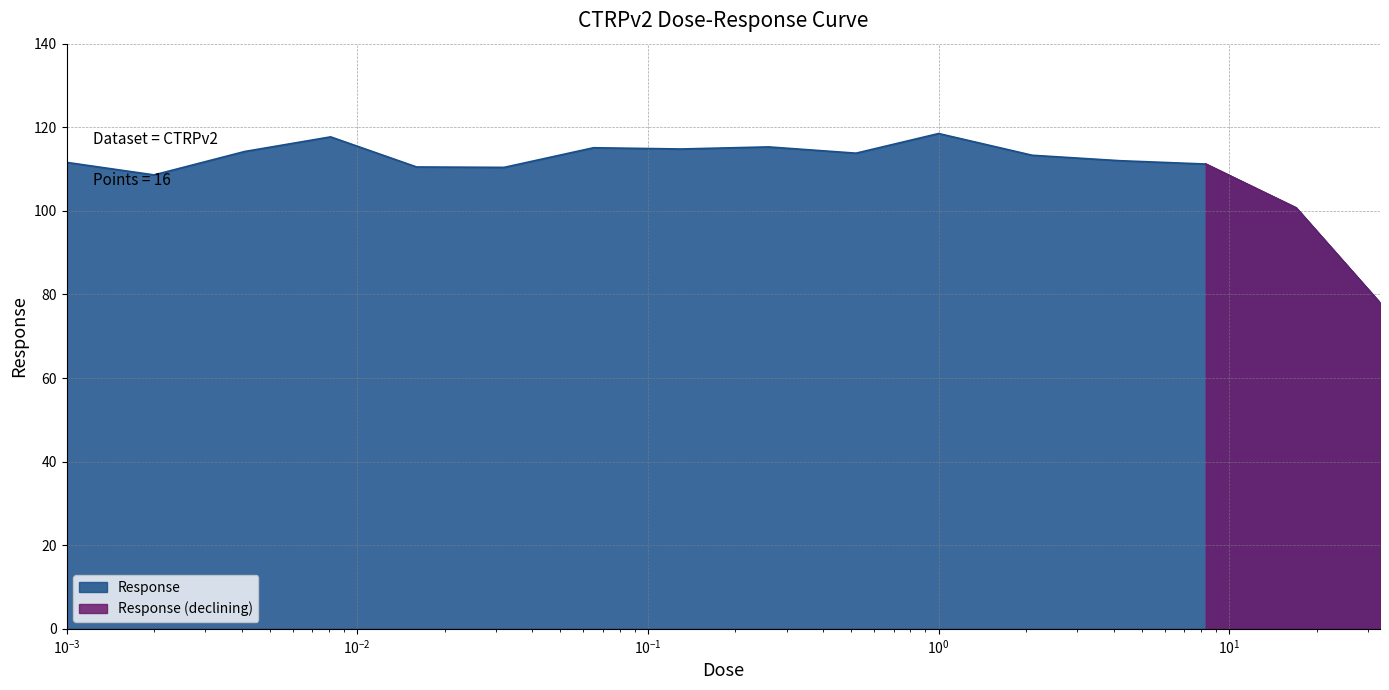

What is the maximum value shown in the chart?

118.5